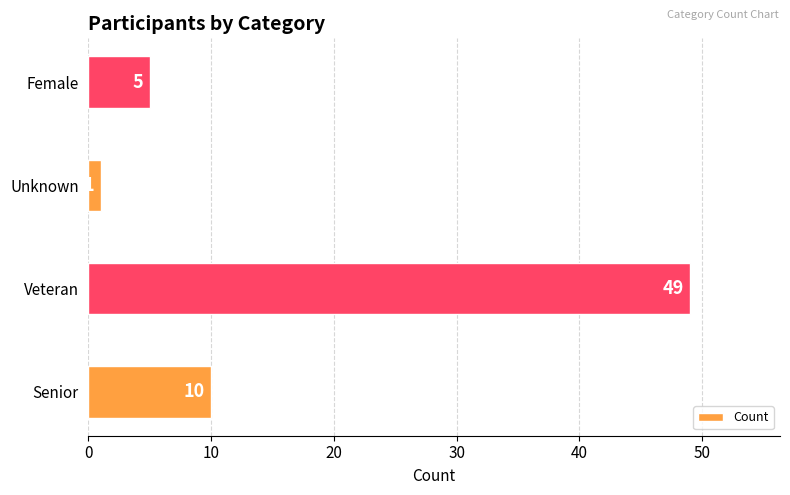

What is the minimum value shown in the chart?

1